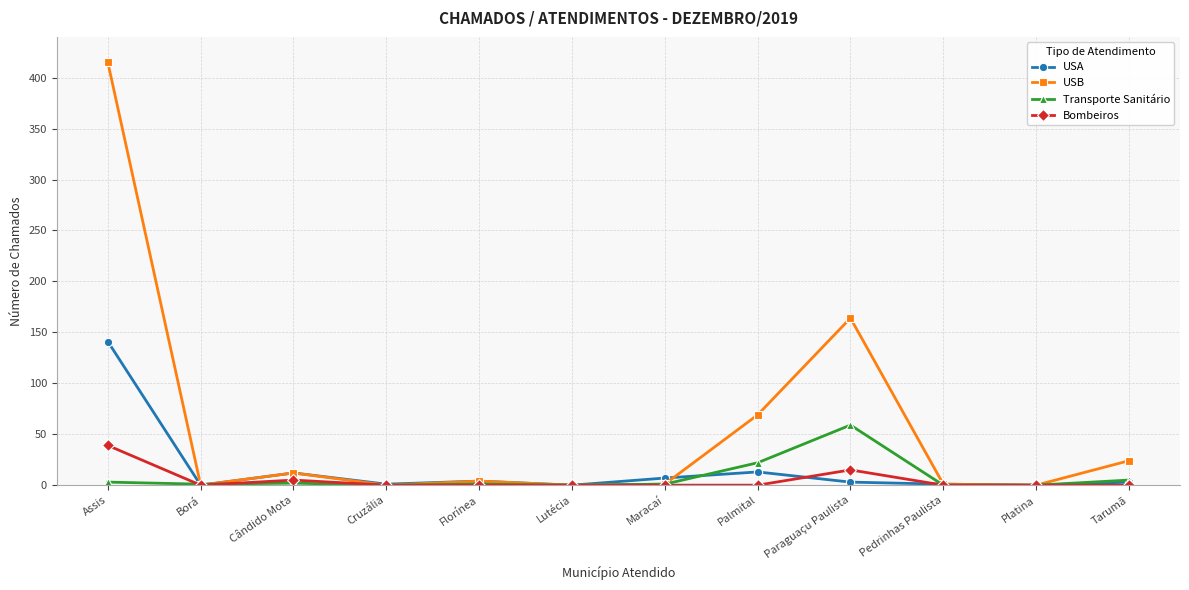

At which category is the sum across all series the highest?

Assis